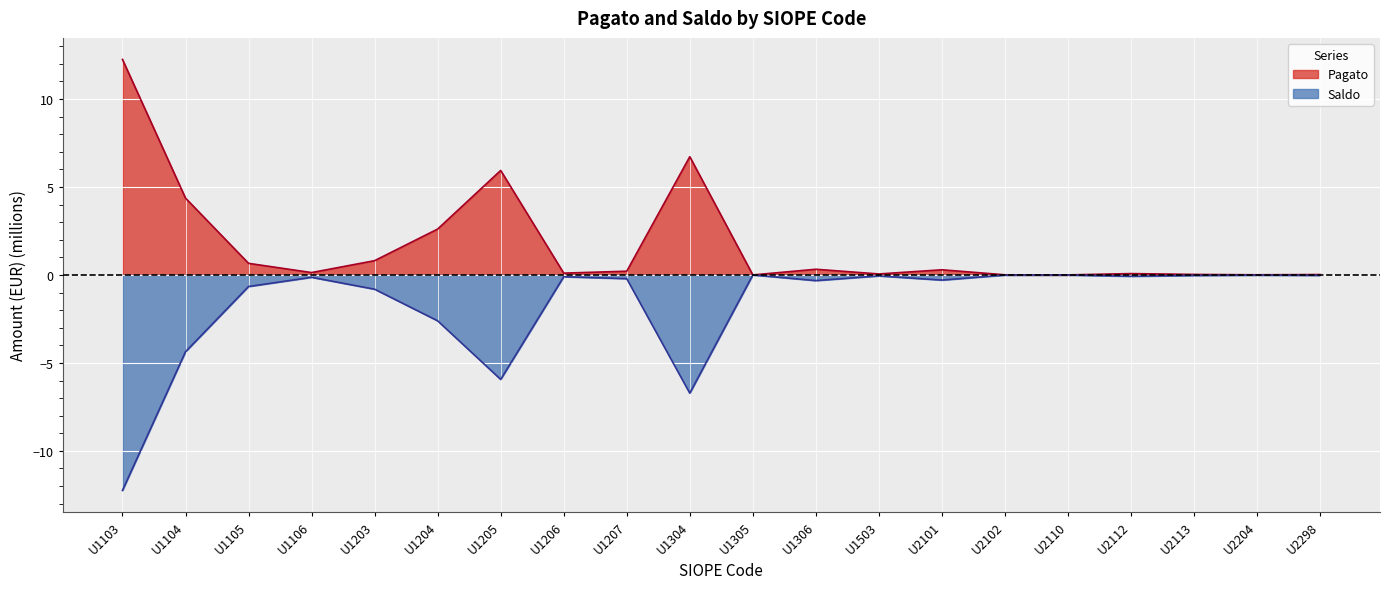

What is the difference between the second highest and second lowest values?

6.7